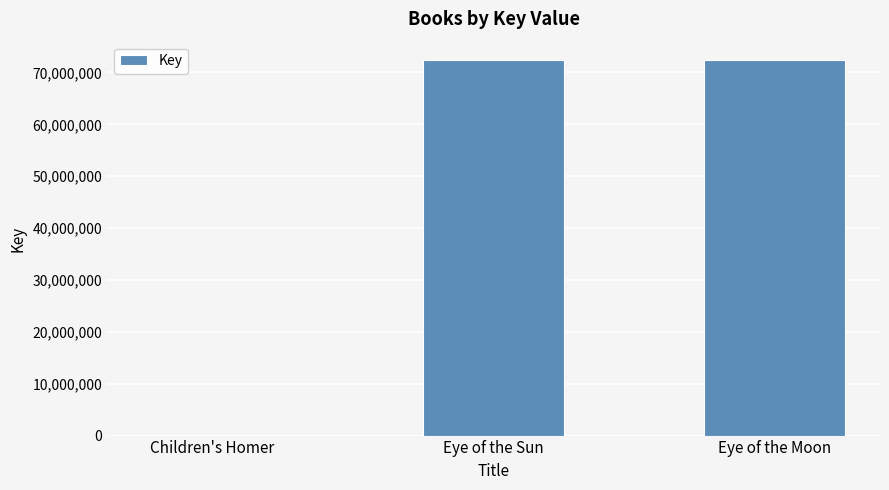

What is the sum of all values?

144630529